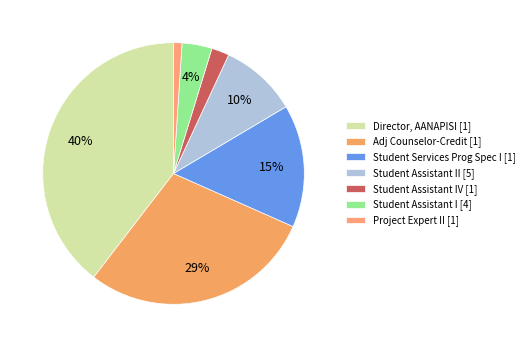

How many segments does this pie chart have?

7